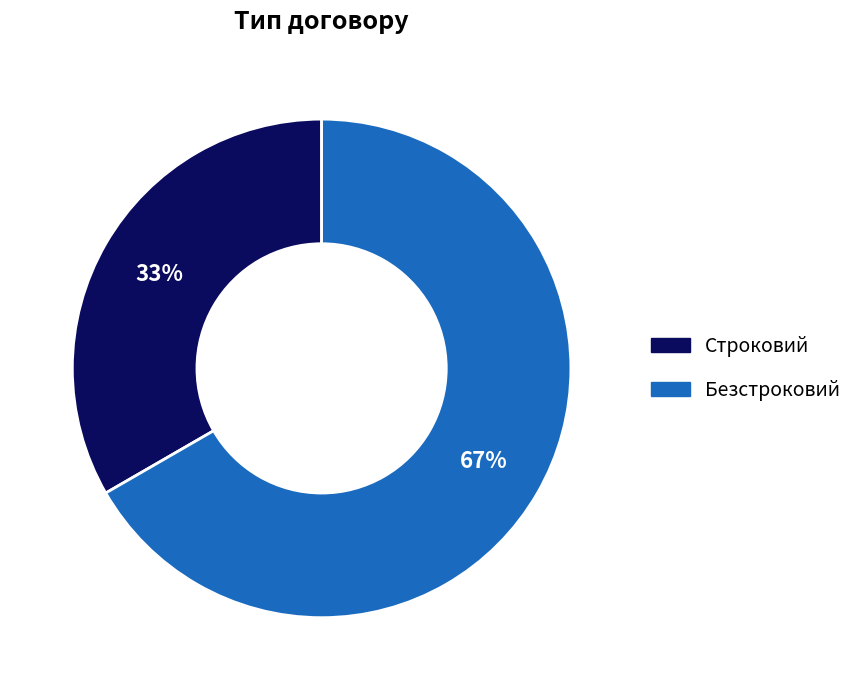

To the nearest percent, what percentage of the pie is Строковий?

33%